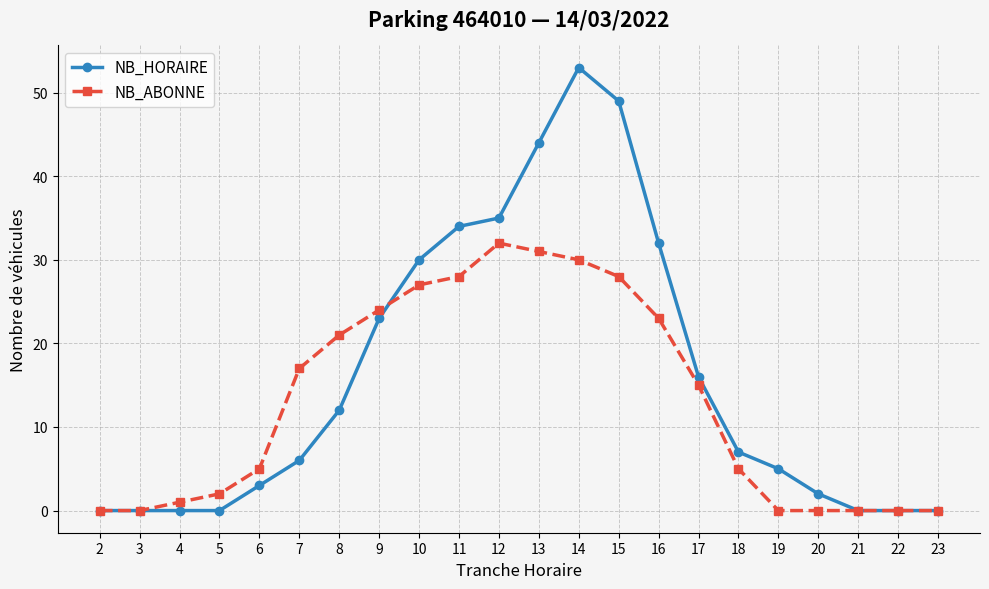

At which label is NB_HORAIRE closest to 26?

9